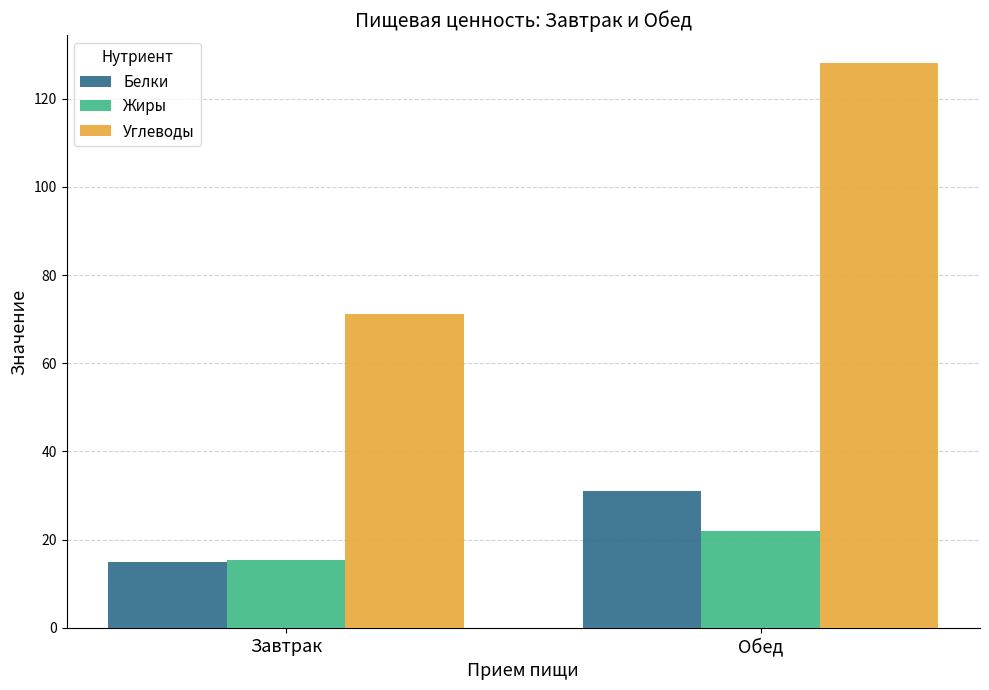

Which series has the largest total across all categories?

Углеводы